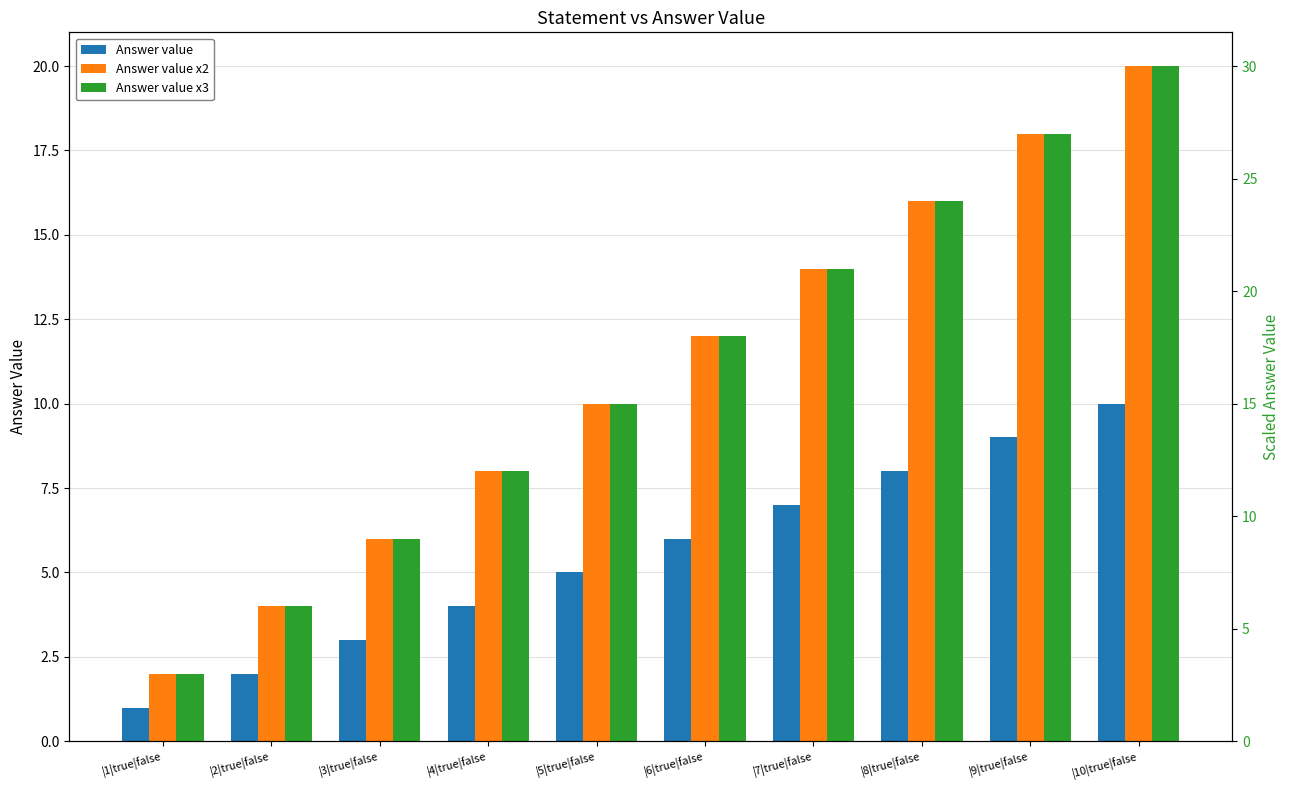

Between |1|true|false and |10|true|false, which series saw the biggest shift?

Answer value x3